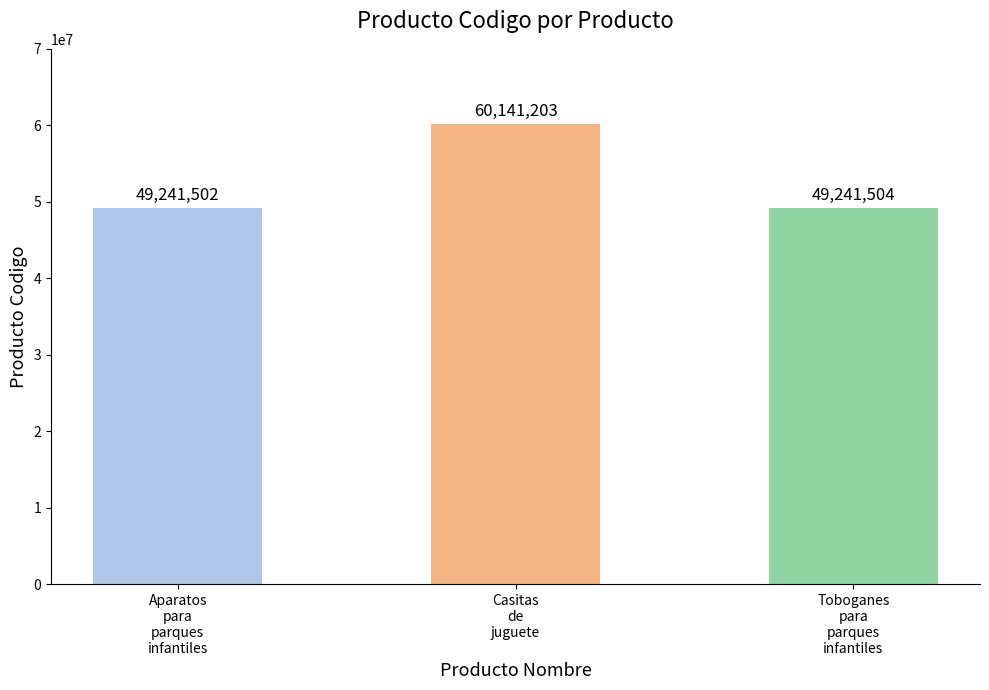

How many data points are less than 49241504?

1